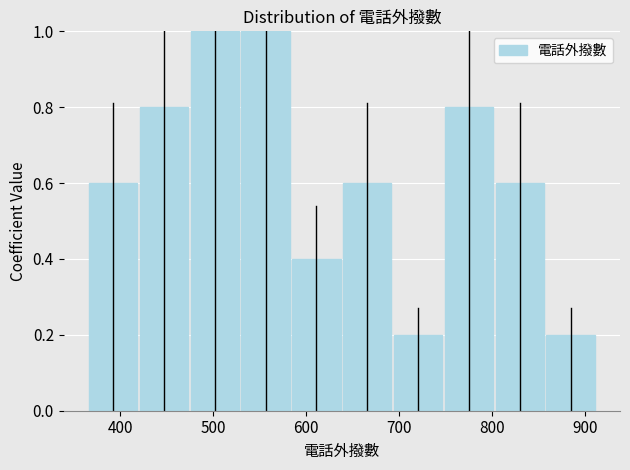

Reading left to right, list every bar in this chart as the range it spans on the x-axis followed by its height. Neither the bar edges nor the heights are printed on the chart, so give them approximately, as read against the axes.

370 to 420: 0.6
420 to 470: 0.8
470 to 530: 1.0
530 to 580: 1.0
580 to 640: 0.4
640 to 690: 0.6
690 to 750: 0.2
750 to 800: 0.8
800 to 860: 0.6
860 to 910: 0.2